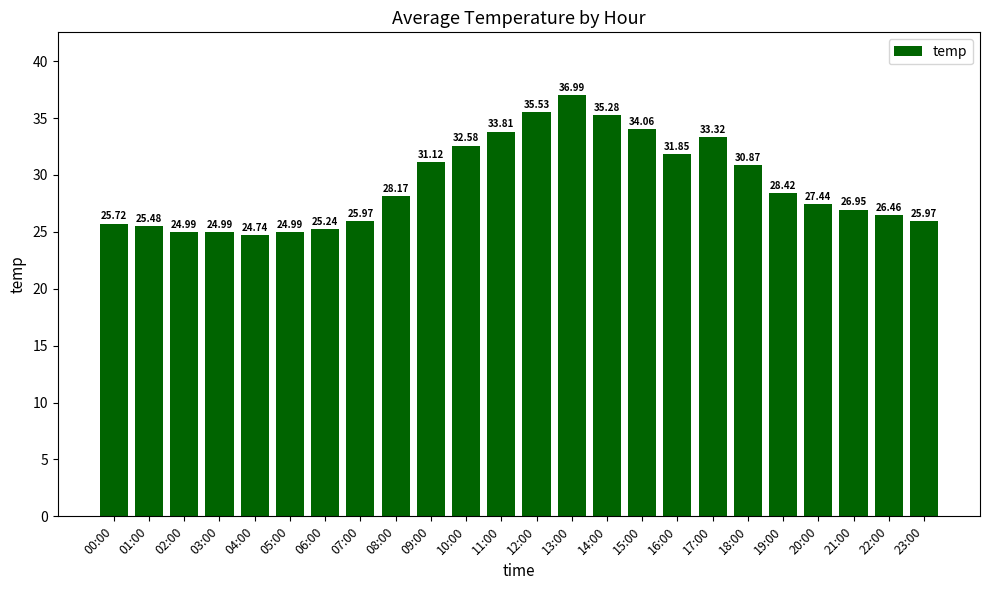

What is the label of the 4th bar from the left?

03:00